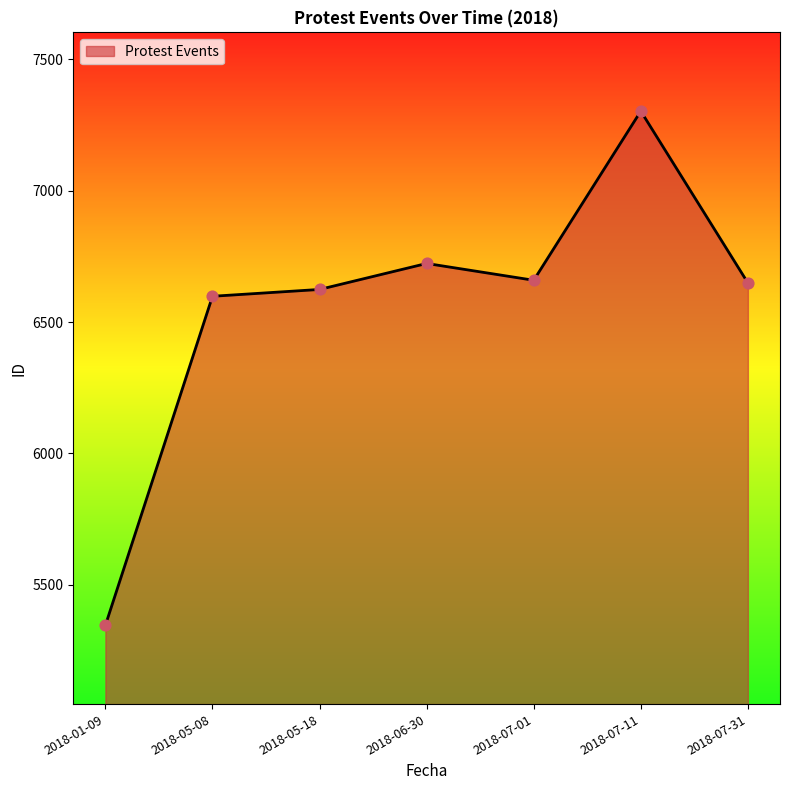

What is the ratio of the value at 2018-01-09 to the value at 2018-07-31?

0.8